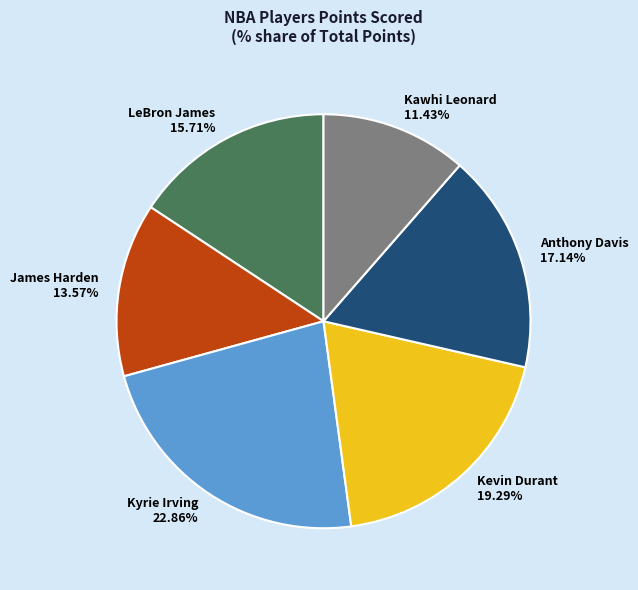

To the nearest percent, what is the average slice percentage?

17%